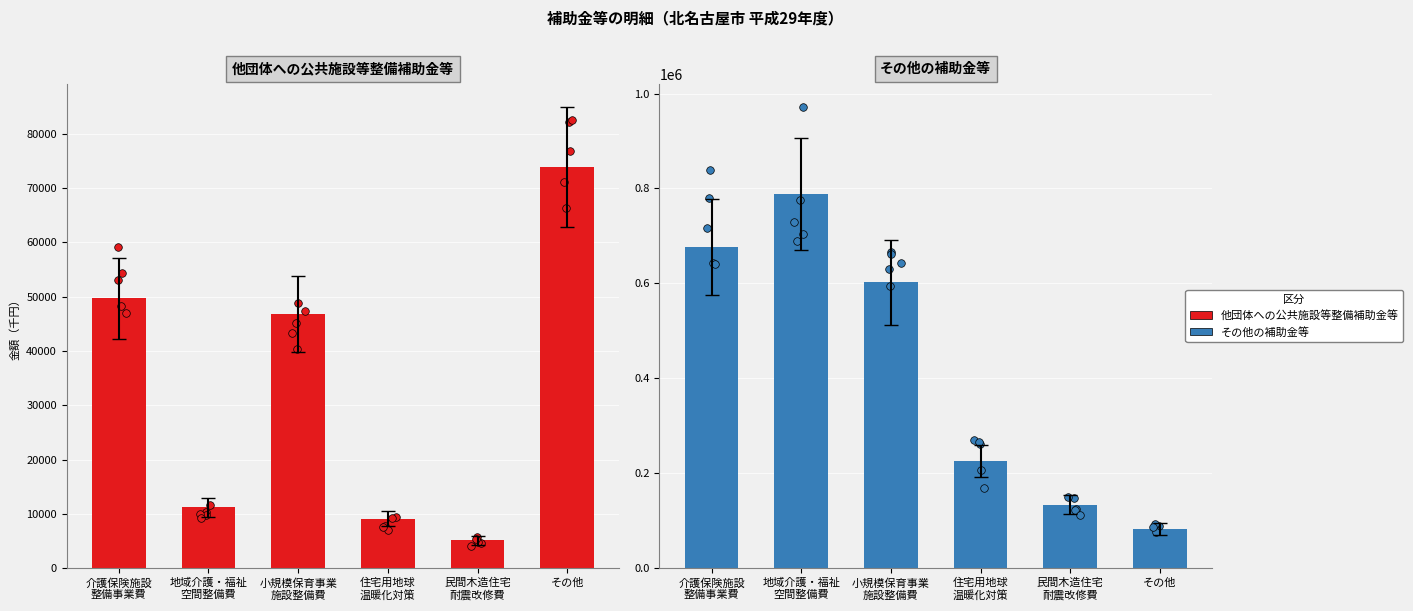

Which series contains the lowest Y value?

他団体への公共施設等整備補助金等